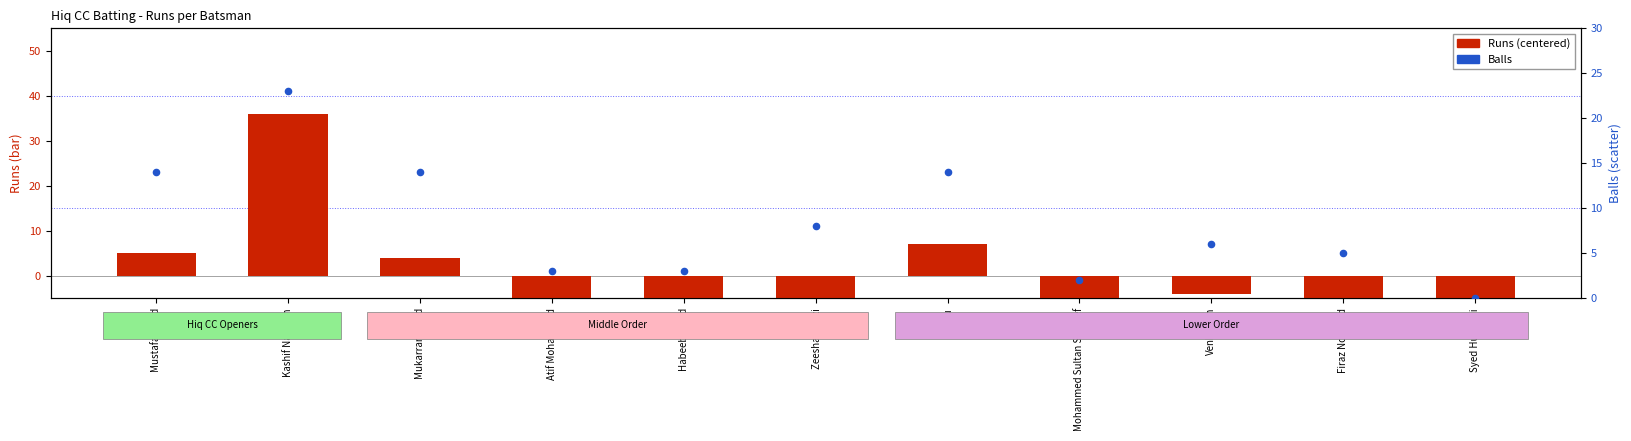

Which series contains the highest Y value?

Runs (centered)